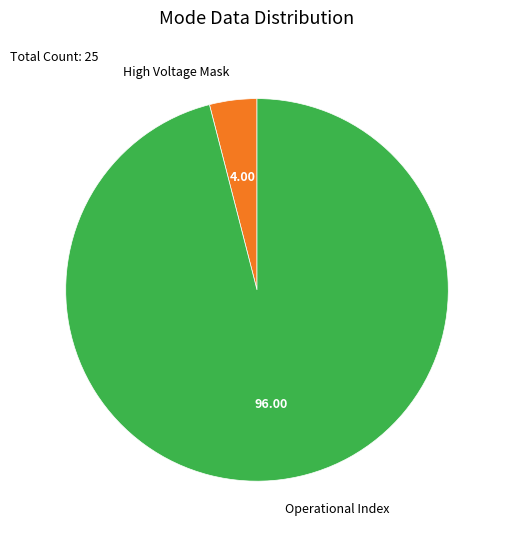

Which slice is the smallest?

High Voltage Mask